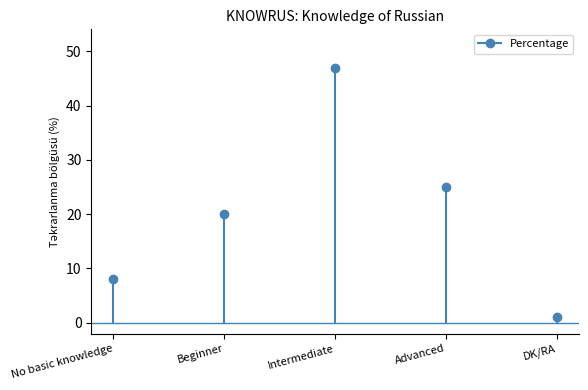

How many lines are shown in the chart?

1